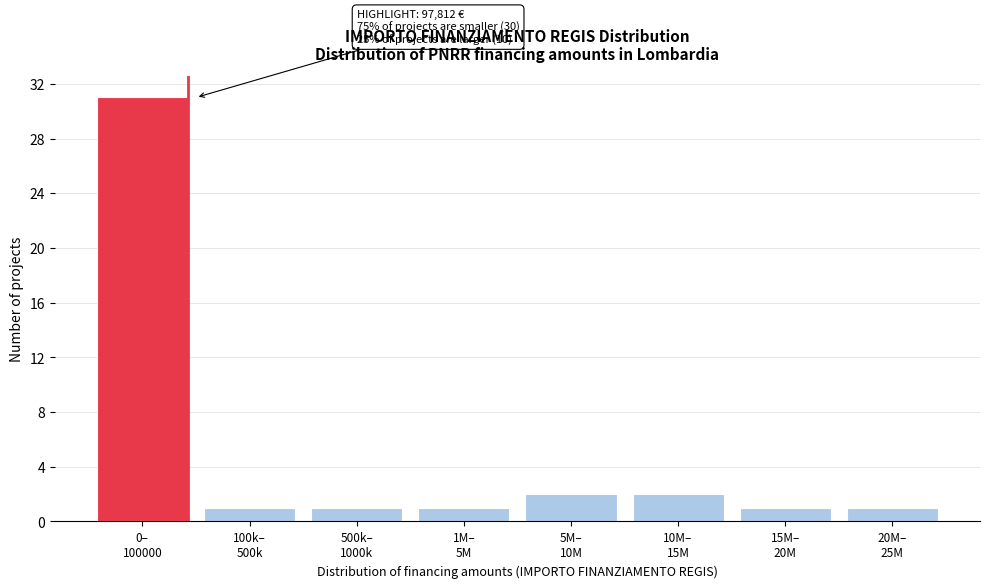

Reading left to right, what are all the values shown in this chart?

31	1	1	1	2	2	1	1